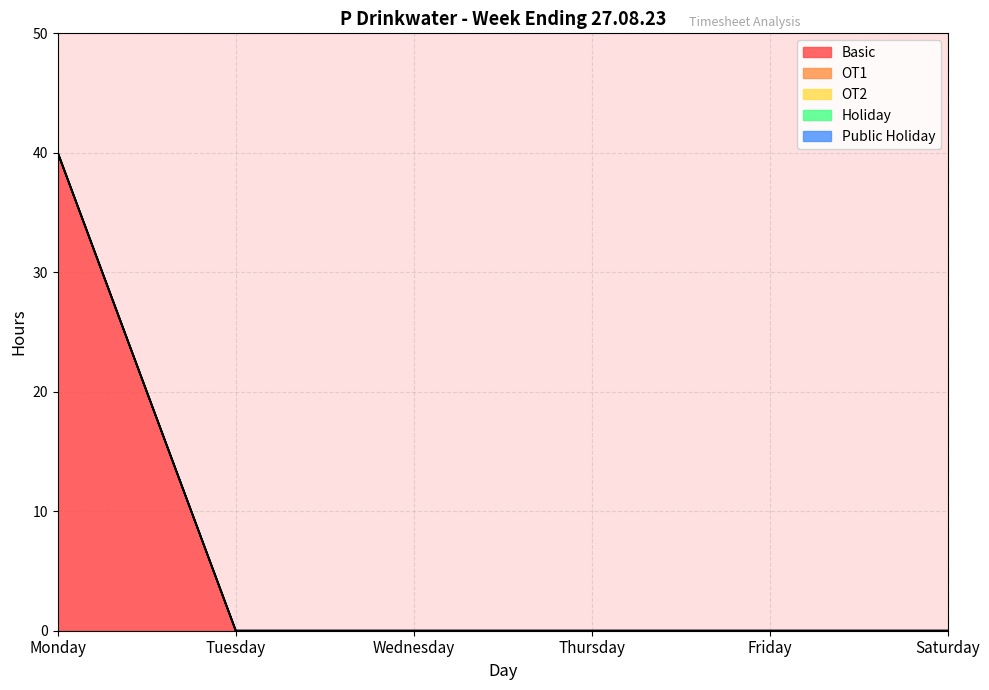

Which category has the highest value in the Holiday series?

Monday